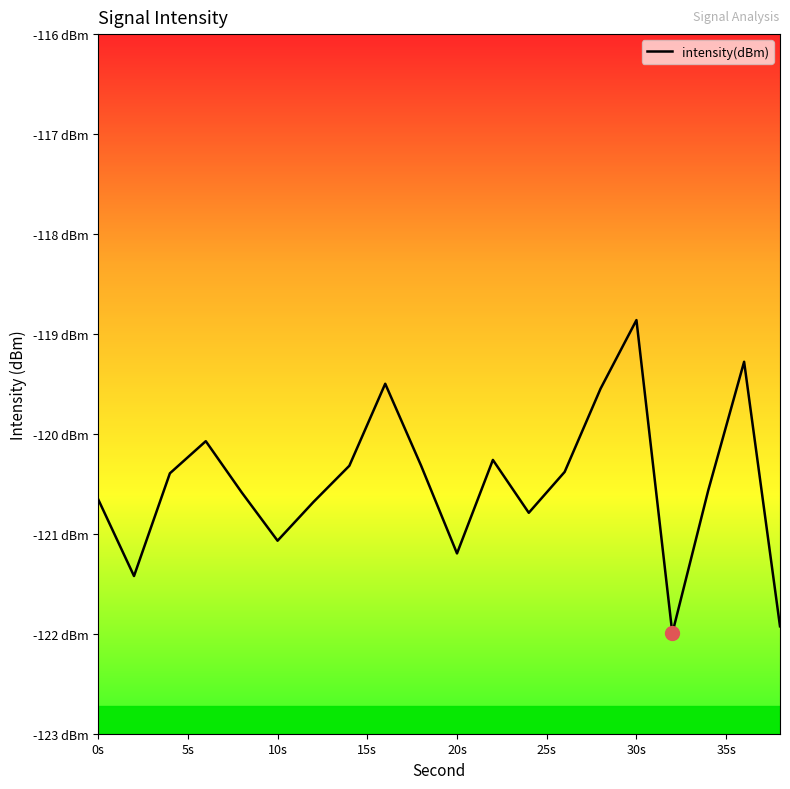

How many interior local valleys (lower than both neighbors) does the data have?

5